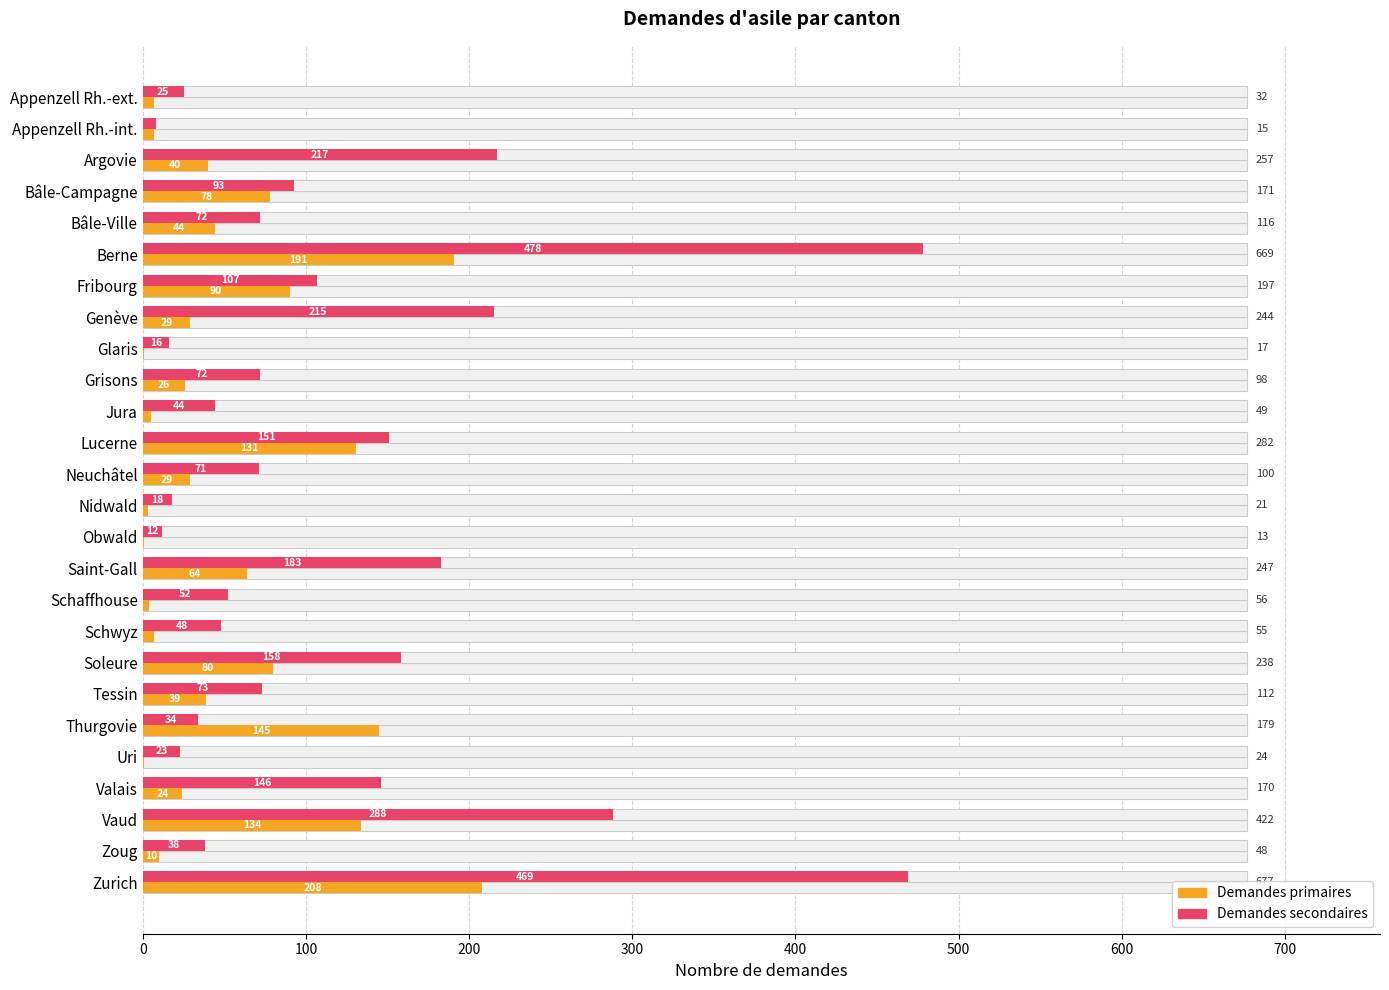

True or false: Demandes primaires has a value of 2 at Nidwald.

False